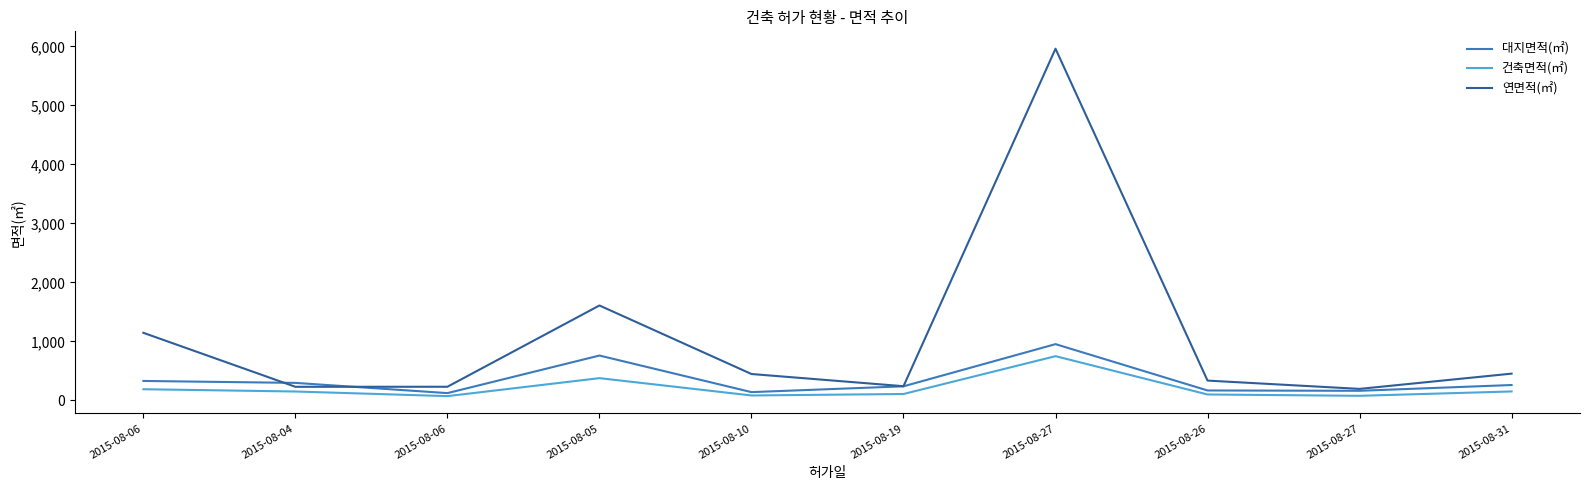

True or false: 건축면적(㎡) and 대지면적(㎡) intersect in this chart.

False